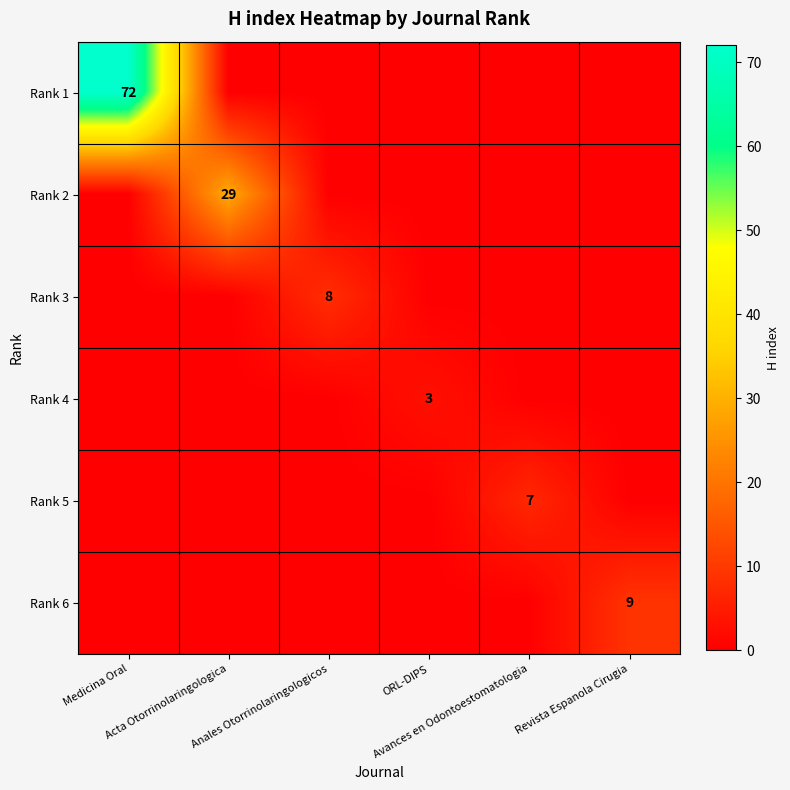

Is the value of Rank 4 at Anales Otorrinolaringologicos greater than the value of Rank 5 at Revista Espanola Cirugia?

No